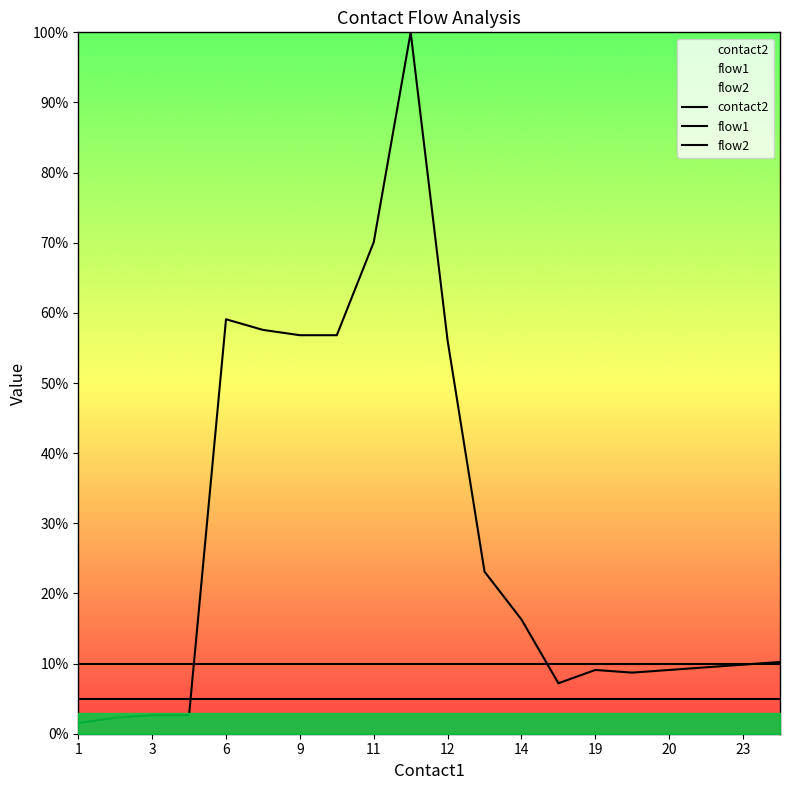

True or false: flow2 and contact2 cross at least once.

True